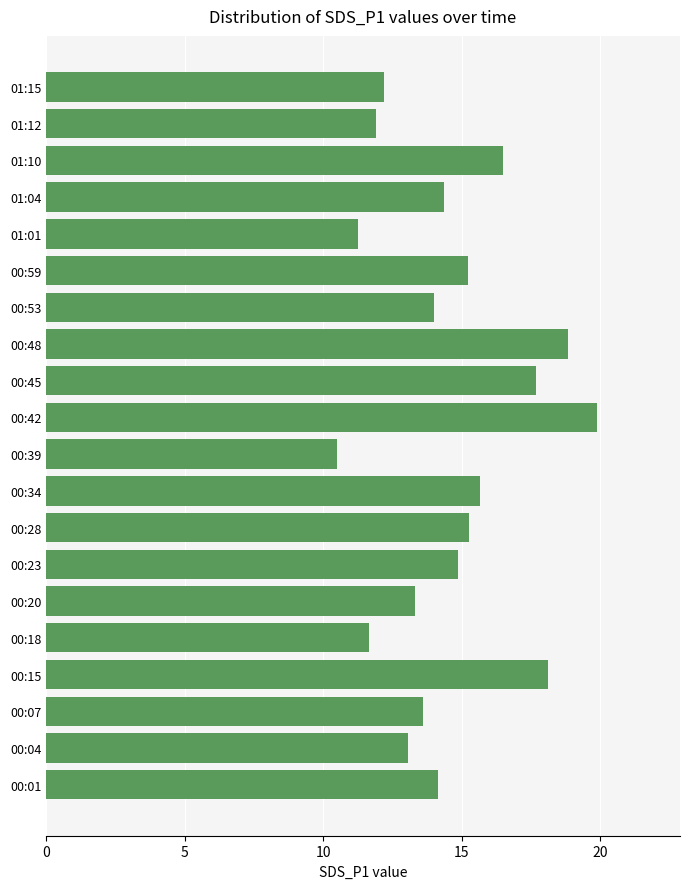

What is the difference between the maximum and minimum values?

9.4